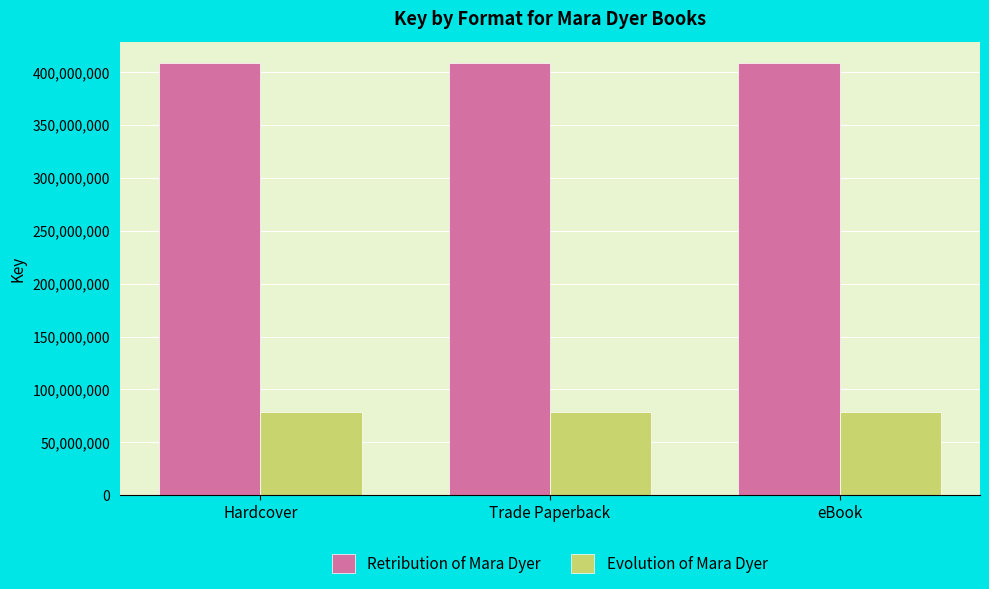

What is the value of the Retribution of Mara Dyer bar at the 2nd from the left?

408629191